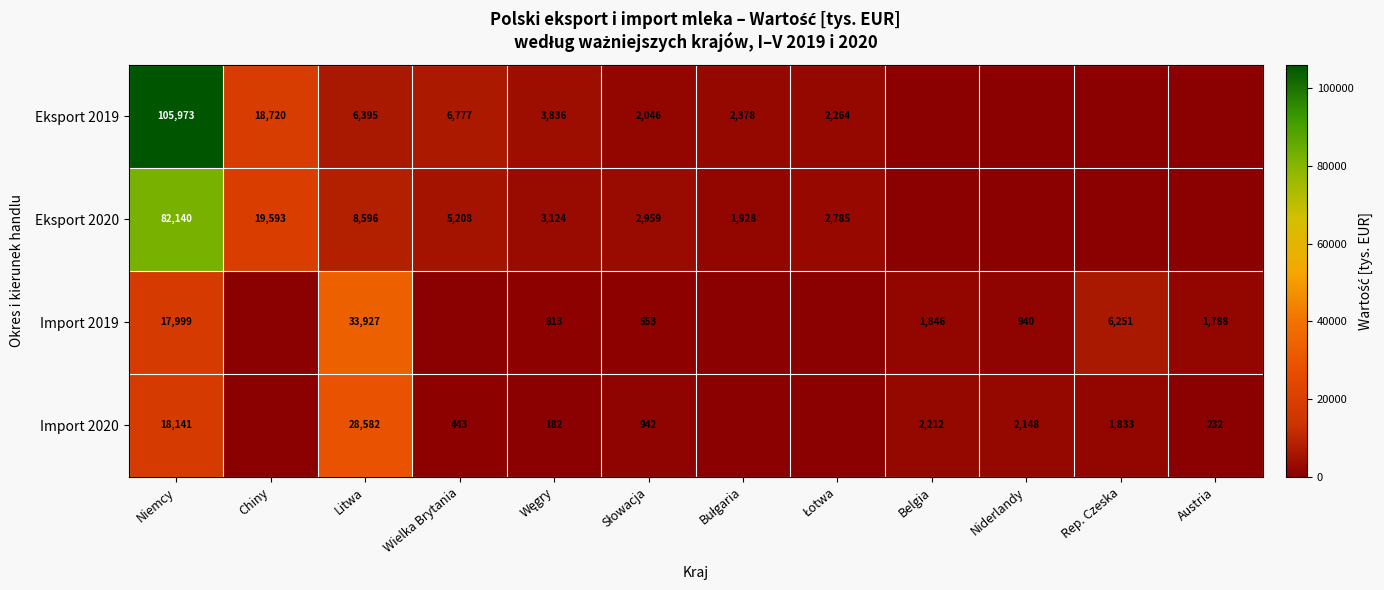

At which category is the sum across all series the highest?

Niemcy